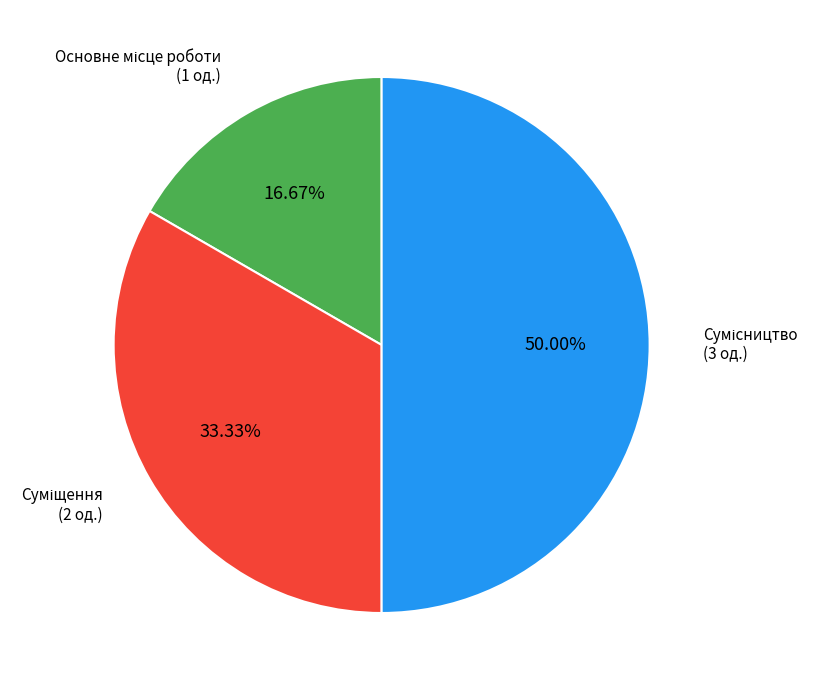

Is it true that Основне місце роботи is 10% of the pie?

False